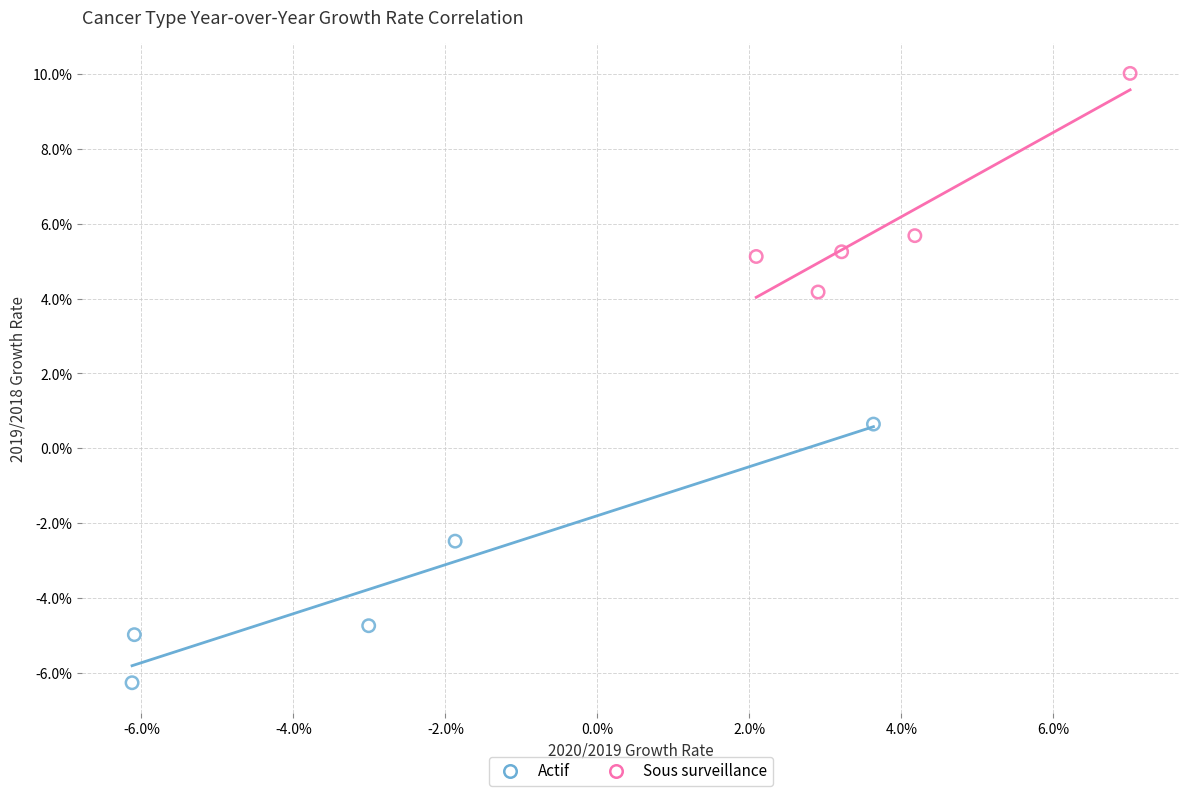

Which series reaches the minimum Y coordinate?

Actif